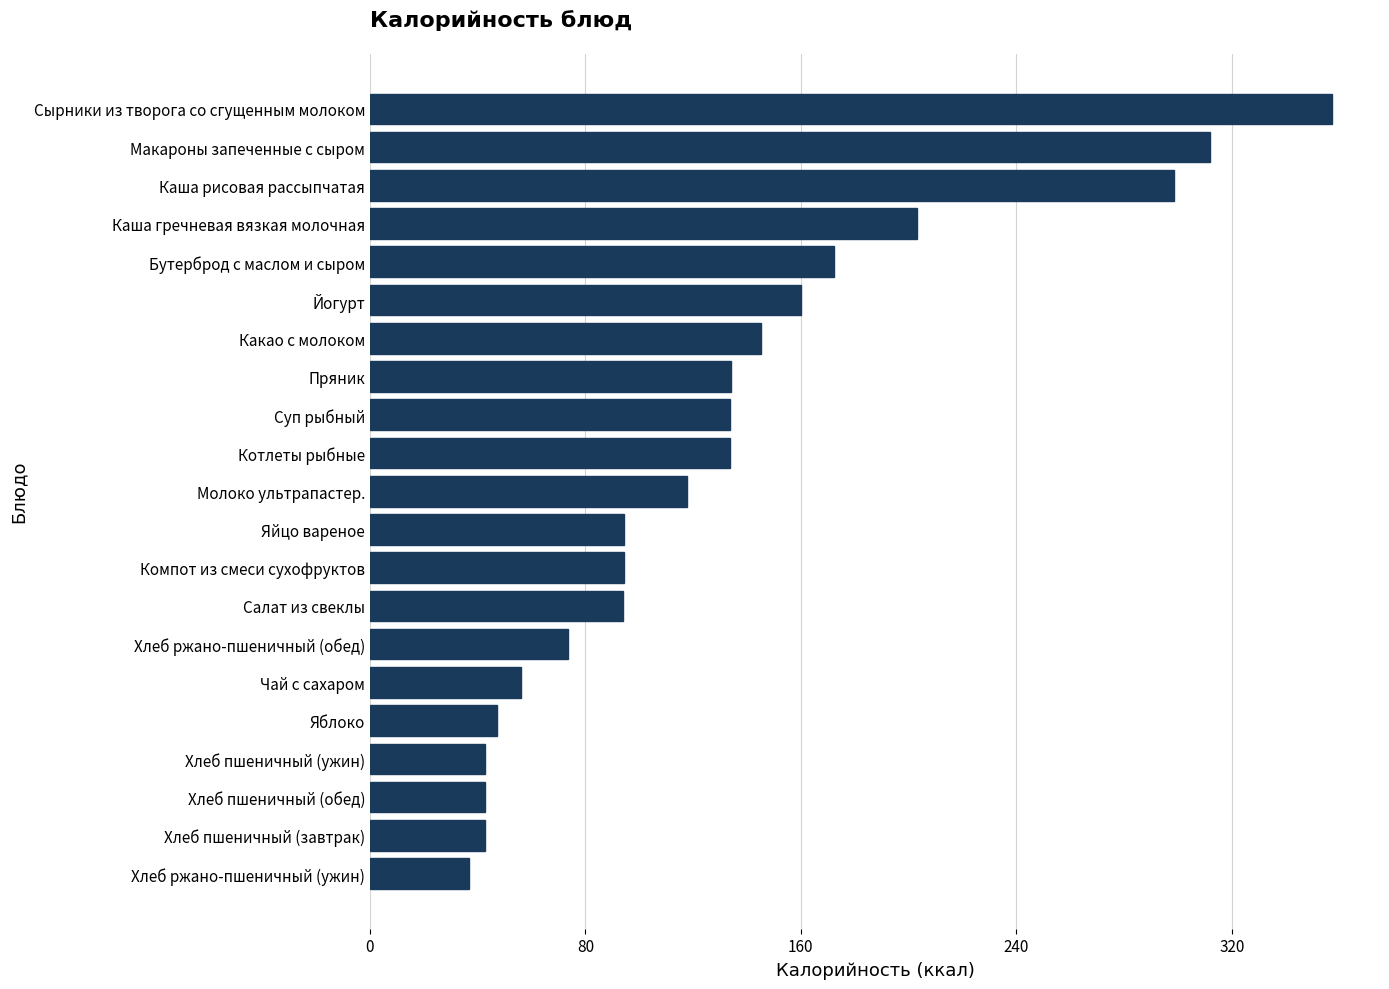

What is the label of the 19th bar from the bottom?

Каша рисовая рассыпчатая